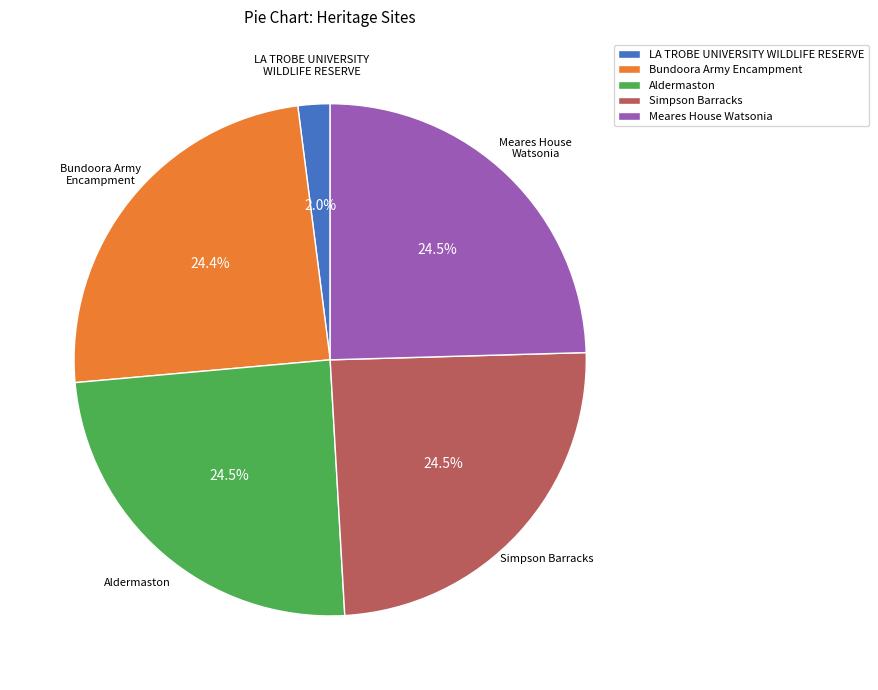

Is there a majority slice in this chart?

No